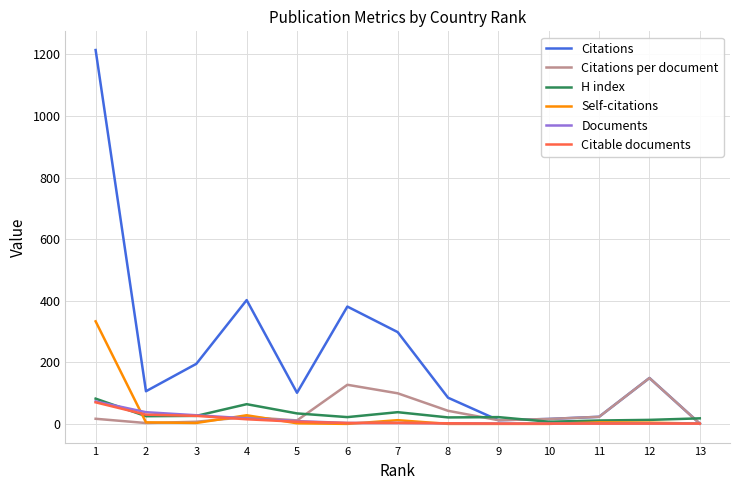

What is the highest value of the Citations series?

1214.0